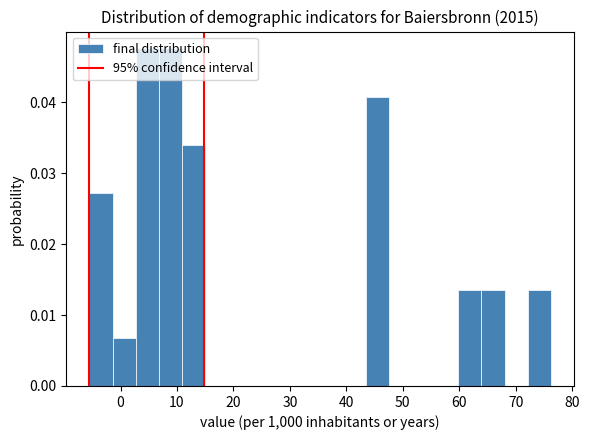

Reading left to right, list every bar in this chart as the range it spans on the x-axis followed by its height. Neither the bar edges nor the heights are printed on the chart, so give them approximately, as read against the axes.

-5 to -1: 0.027
-1 to 3: 0.007
3 to 7: 0.048
7 to 11: 0.048
11 to 15: 0.034
15 to 19: 0
19 to 23: 0
23 to 27: 0
27 to 31: 0
31 to 35: 0
35 to 39: 0
39 to 44: 0
44 to 48: 0.041
48 to 52: 0
52 to 56: 0
56 to 60: 0
60 to 64: 0.014
64 to 68: 0.014
68 to 72: 0
72 to 76: 0.014